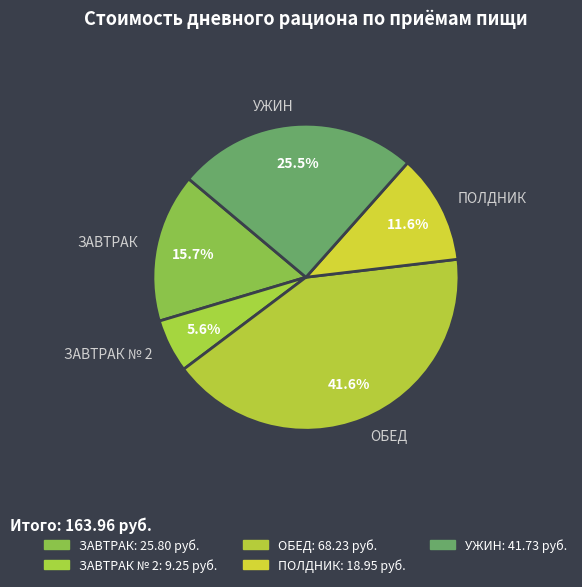

Is it true that ЗАВТРАК № 2 is 1% of the pie?

False